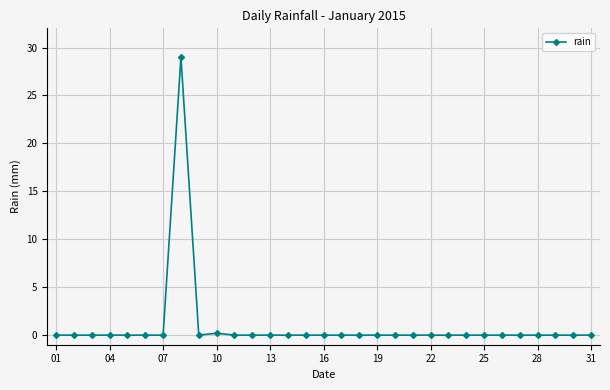

True or false: there are more than 0 points higher than both neighbors.

True